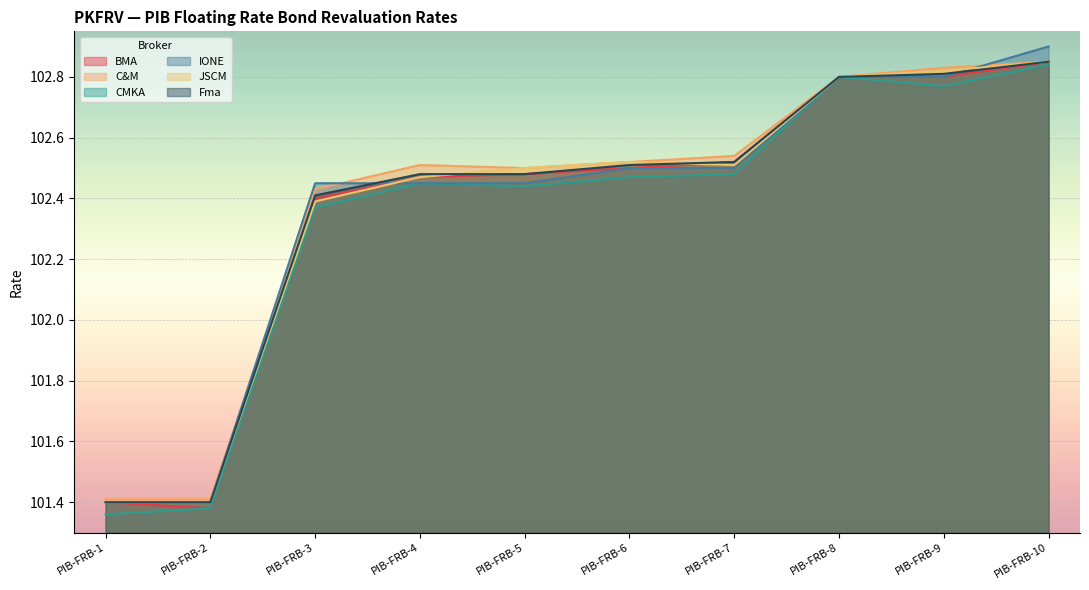

At which category is the sum across all series the highest?

PIB-FRB-10